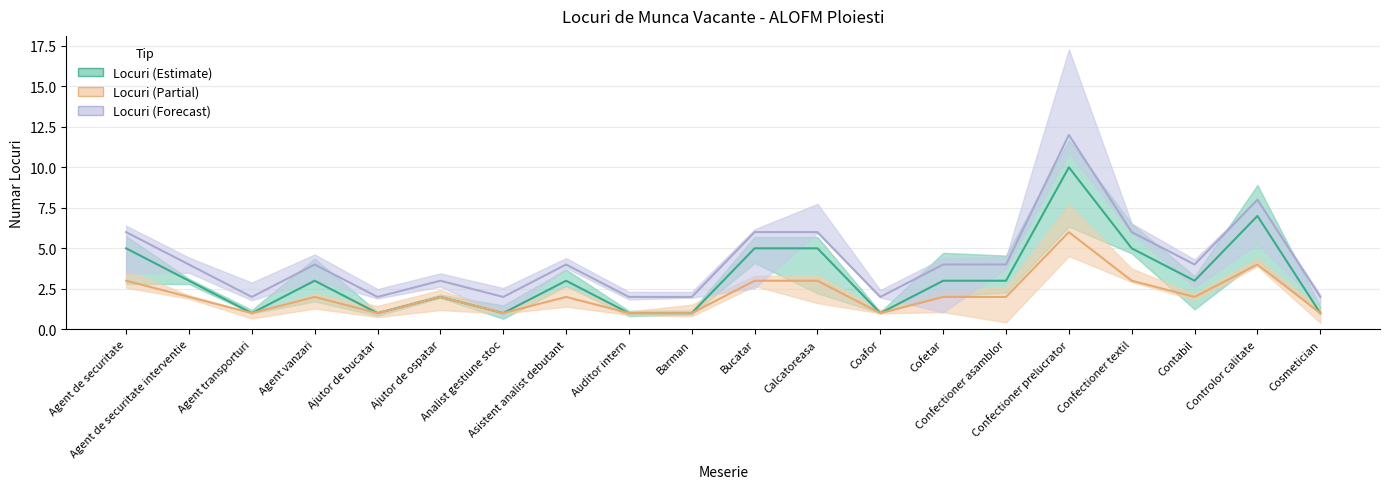

What is the label of the 12th point from the left?

Calcatoreasa